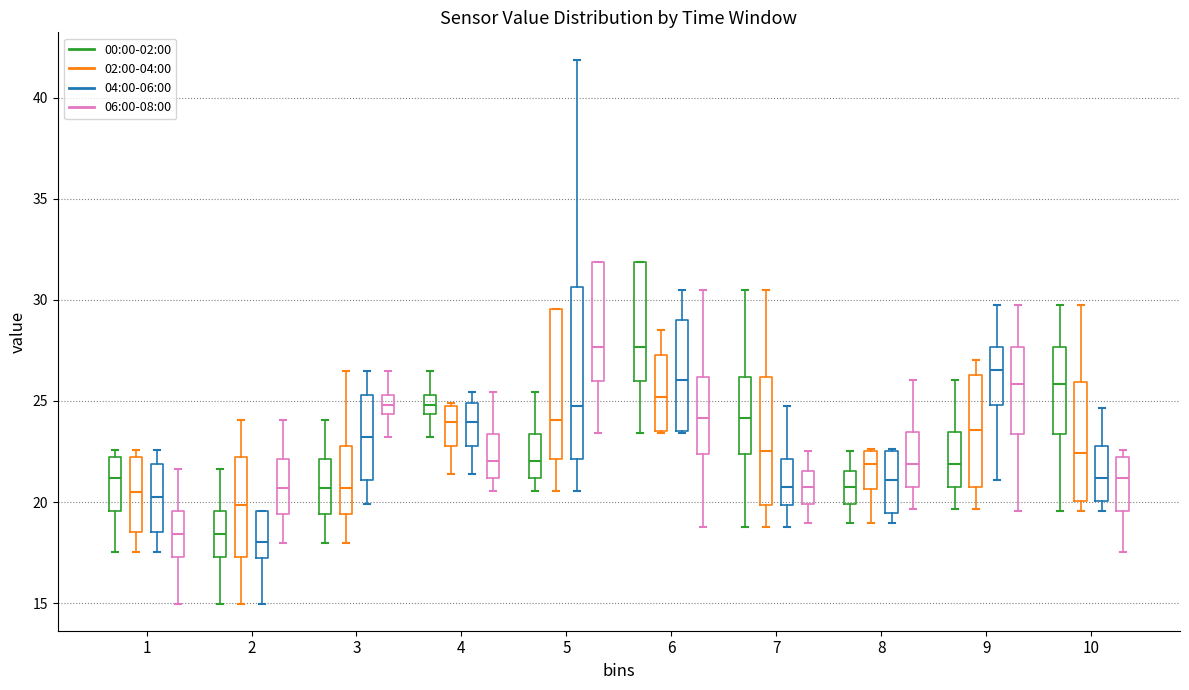

Reading left to right, read every box against the y-axis: the position of its median line, the range the box covers, and the ends of its whiskers. The values are not printed on the chart, so give them approximately, as read against the axis.

1 (00:00-02:00): median 21.0, box 19.5 to 22.0, whiskers 17.5 to 22.5
1 (02:00-04:00): median 20.5, box 18.5 to 22.0, whiskers 17.5 to 22.5
1 (04:00-06:00): median 20.0, box 18.5 to 22.0, whiskers 17.5 to 22.5
1 (06:00-08:00): median 18.5, box 17.5 to 19.5, whiskers 15.0 to 21.5
2 (00:00-02:00): median 18.5, box 17.5 to 19.5, whiskers 15.0 to 21.5
2 (02:00-04:00): median 20.0, box 17.5 to 22.5, whiskers 15.0 to 24.0
2 (04:00-06:00): median 18.0, box 17.0 to 19.5, whiskers 15.0 to 19.5
2 (06:00-08:00): median 20.5, box 19.5 to 22.0, whiskers 18.0 to 24.0
3 (00:00-02:00): median 20.5, box 19.5 to 22.0, whiskers 18.0 to 24.0
3 (02:00-04:00): median 20.5, box 19.5 to 23.0, whiskers 18.0 to 26.5
3 (04:00-06:00): median 23.0, box 21.0 to 25.5, whiskers 20.0 to 26.5
3 (06:00-08:00): median 25.0, box 24.5 to 25.5, whiskers 23.0 to 26.5
4 (00:00-02:00): median 25.0, box 24.5 to 25.5, whiskers 23.0 to 26.5
4 (02:00-04:00): median 24.0, box 23.0 to 25.0, whiskers 21.5 to 25.0
4 (04:00-06:00): median 24.0, box 23.0 to 25.0, whiskers 21.5 to 25.5
4 (06:00-08:00): median 22.0, box 21.0 to 23.5, whiskers 20.5 to 25.5
5 (00:00-02:00): median 22.0, box 21.0 to 23.5, whiskers 20.5 to 25.5
5 (02:00-04:00): median 24.0, box 22.0 to 29.5, whiskers 20.5 to 29.5
5 (04:00-06:00): median 25.0, box 22.0 to 30.5, whiskers 20.5 to 42.0
5 (06:00-08:00): median 27.5, box 26.0 to 32.0, whiskers 23.5 to 32.0
6 (00:00-02:00): median 27.5, box 26.0 to 32.0, whiskers 23.5 to 32.0
6 (02:00-04:00): median 25.0, box 23.5 to 27.5, whiskers 23.5 to 28.5
6 (04:00-06:00): median 26.0, box 23.5 to 29.0, whiskers 23.5 to 30.5
6 (06:00-08:00): median 24.0, box 22.5 to 26.0, whiskers 19.0 to 30.5
7 (00:00-02:00): median 24.0, box 22.5 to 26.0, whiskers 19.0 to 30.5
7 (02:00-04:00): median 22.5, box 20.0 to 26.0, whiskers 19.0 to 30.5
7 (04:00-06:00): median 20.5, box 20.0 to 22.0, whiskers 19.0 to 25.0
7 (06:00-08:00): median 20.5, box 20.0 to 21.5, whiskers 19.0 to 22.5
8 (00:00-02:00): median 20.5, box 20.0 to 21.5, whiskers 19.0 to 22.5
8 (02:00-04:00): median 22.0, box 20.5 to 22.5, whiskers 19.0 to 22.5
8 (04:00-06:00): median 21.0, box 19.5 to 22.5, whiskers 19.0 to 22.5
8 (06:00-08:00): median 22.0, box 20.5 to 23.5, whiskers 19.5 to 26.0
9 (00:00-02:00): median 22.0, box 20.5 to 23.5, whiskers 19.5 to 26.0
9 (02:00-04:00): median 23.5, box 20.5 to 26.5, whiskers 19.5 to 27.0
9 (04:00-06:00): median 26.5, box 25.0 to 27.5, whiskers 21.0 to 30.0
9 (06:00-08:00): median 26.0, box 23.5 to 27.5, whiskers 19.5 to 30.0
10 (00:00-02:00): median 26.0, box 23.5 to 27.5, whiskers 19.5 to 30.0
10 (02:00-04:00): median 22.5, box 20.0 to 26.0, whiskers 19.5 to 30.0
10 (04:00-06:00): median 21.0, box 20.0 to 23.0, whiskers 19.5 to 24.5
10 (06:00-08:00): median 21.0, box 19.5 to 22.0, whiskers 17.5 to 22.5